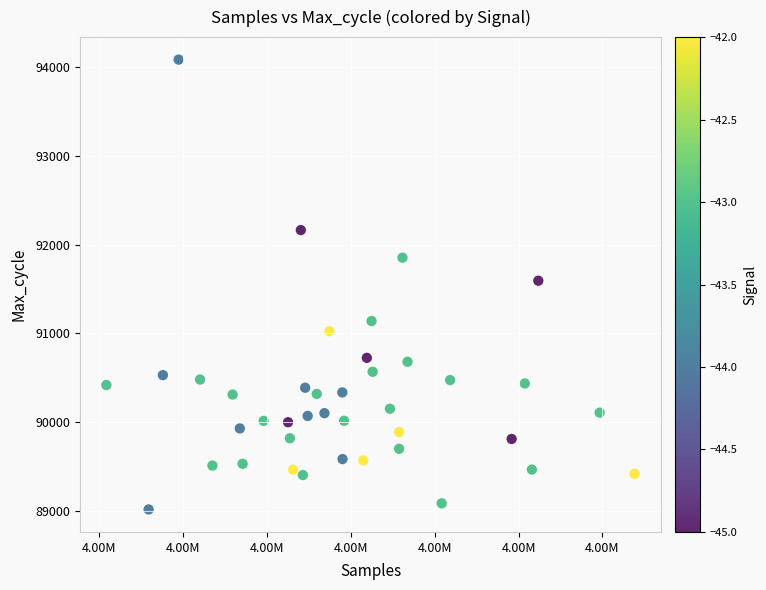

What is the range of X values (max minus min)?

12593